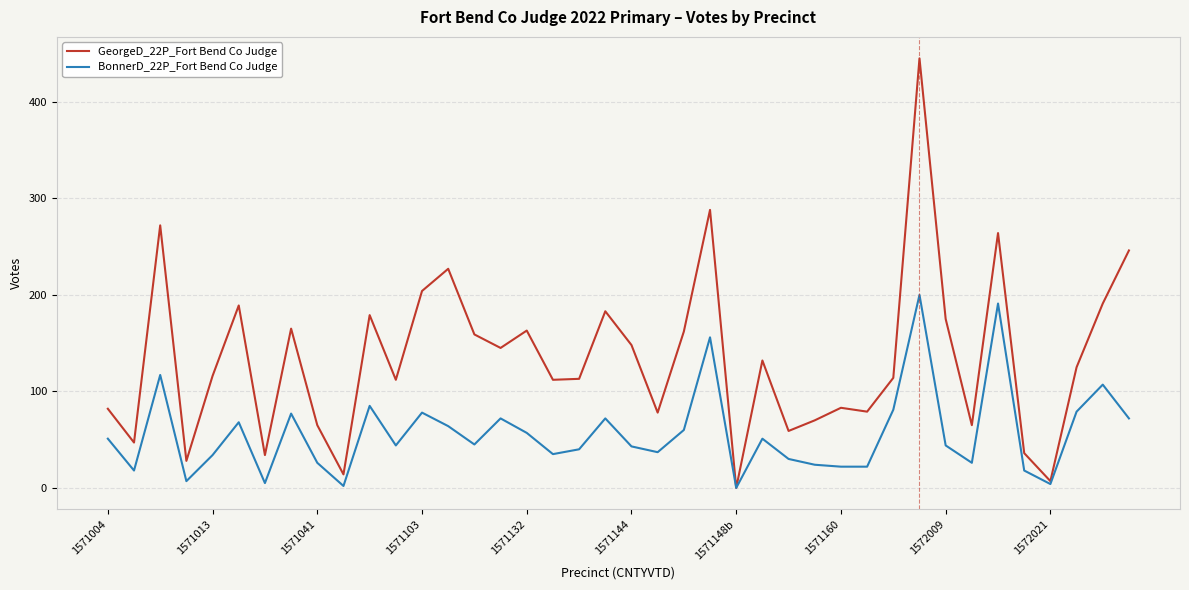

How many categories are shown in the chart?

40